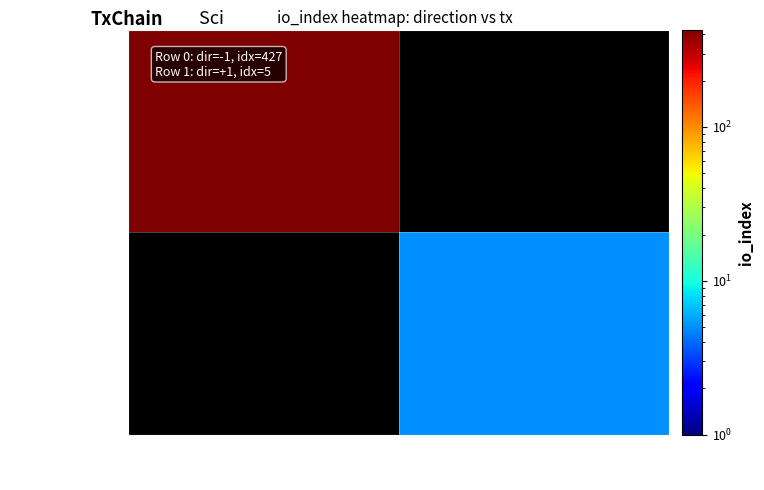

Rank the series by their average value, from highest to lowest.

b616bce46a60…, 75ae631630f0…